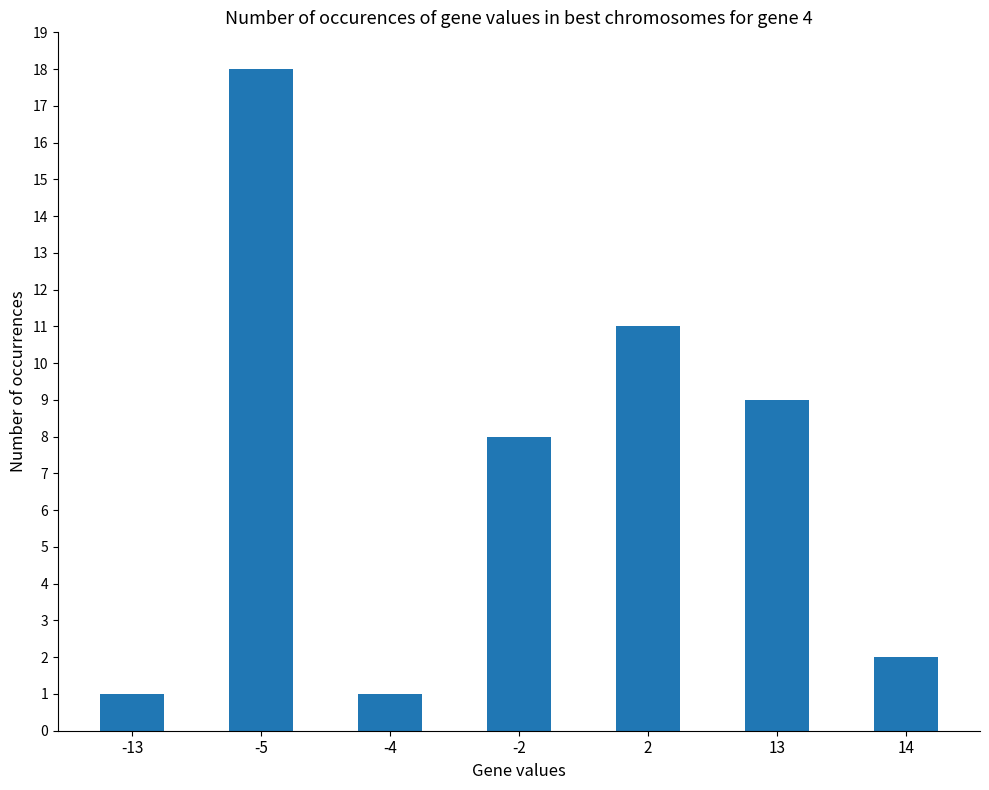

At which label is the value closest to 9?

13